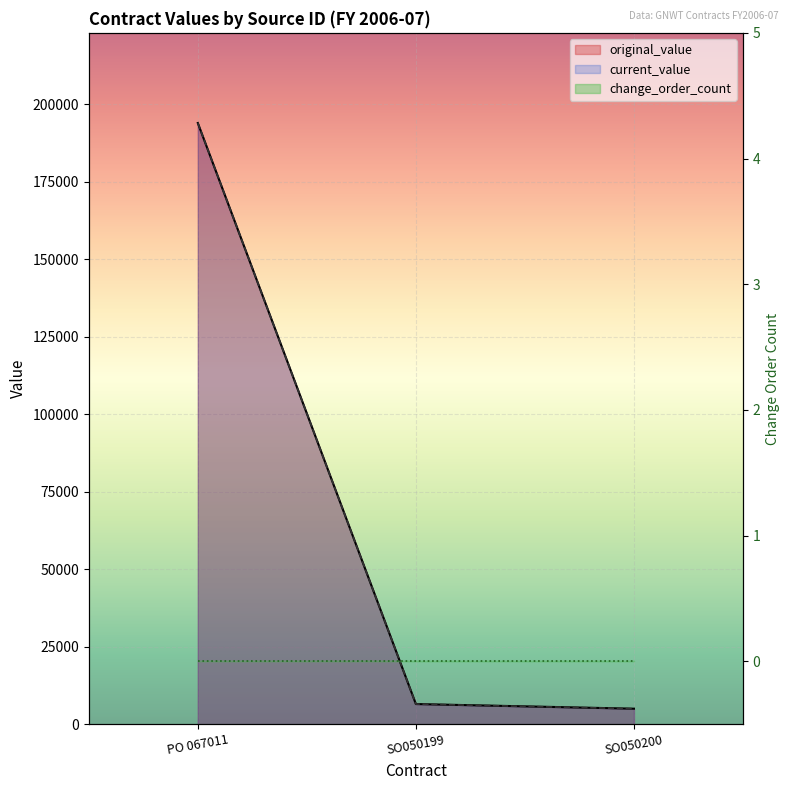

What position from the left is SO050200?

3